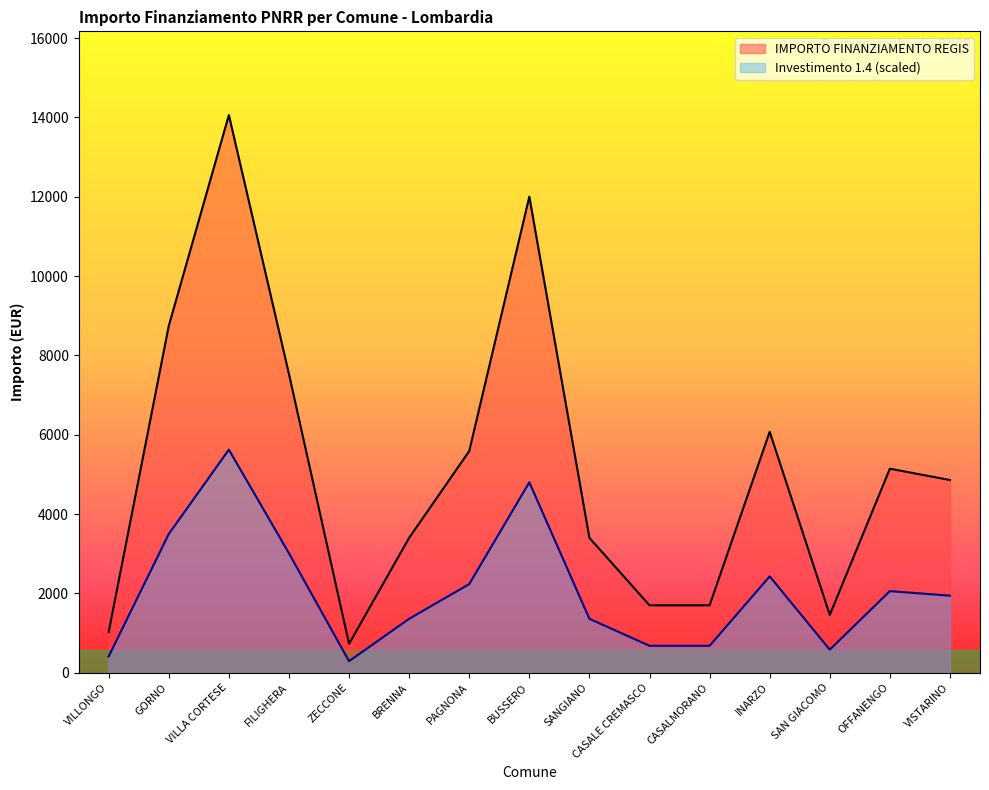

What is the label of the 1st point from the left?

VILLONGO